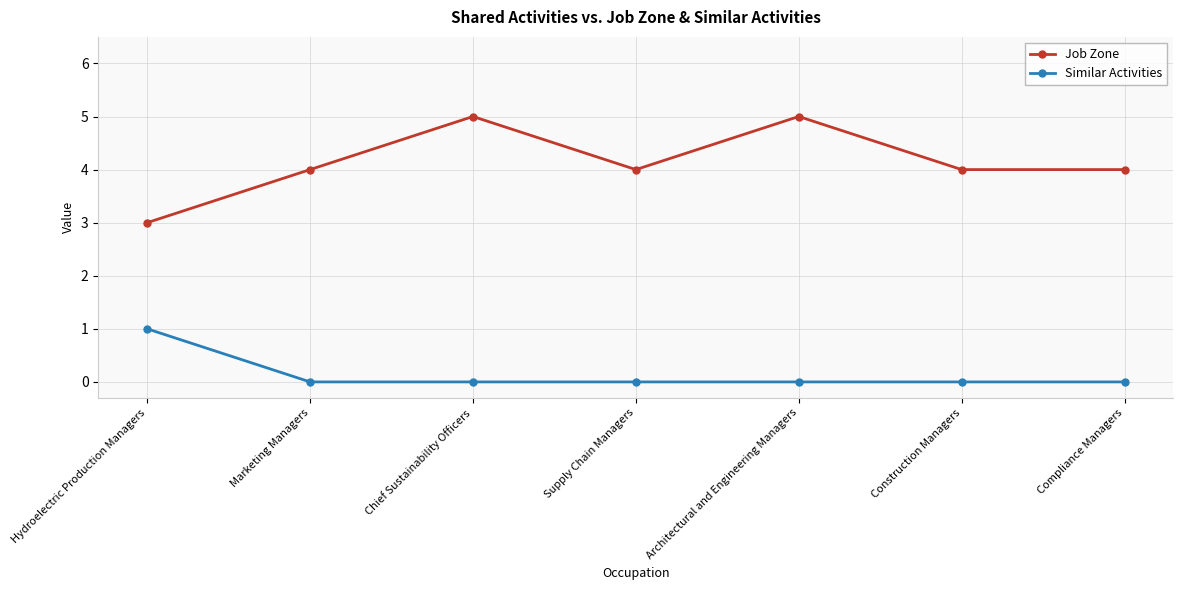

Which series has the widest spread of values?

Job Zone